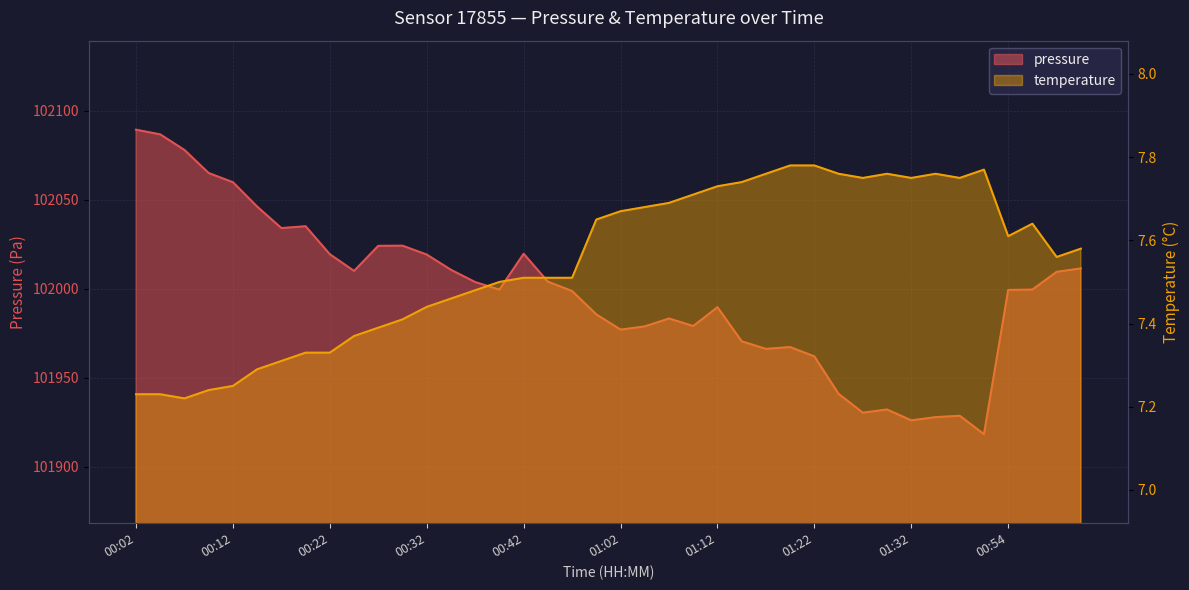

Reading left to right, what are all the values shown in this chart?

pressure: 00:02=102089.4	00:04=102086.8	00:07=102078.0	00:09=102065.1	00:12=102059.9	00:14=102046.2	00:17=102034.2	00:19=102035.2	00:22=102019.5	00:24=102010.1	00:27=102024.2	00:29=102024.3	00:32=102019.3	00:34=102010.7	00:37=102003.8	00:39=101999.6	00:42=102019.8	00:44=102004.1	00:47=101998.8	00:59=101985.7	01:02=101977.1	01:04=101978.9	01:07=101983.4	01:09=101979.2	01:12=101989.7	01:14=101970.6	01:17=101966.3	01:19=101967.3	01:22=101962.1	01:24=101941.1	01:27=101930.5	01:29=101932.3	01:32=101926.2	01:34=101928.0	01:37=101928.8	01:39=101918.4	00:54=101999.4	00:57=101999.6	00:49=102009.6	00:52=102011.5
temperature: 00:02=7.2	00:04=7.2	00:07=7.2	00:09=7.2	00:12=7.2	00:14=7.3	00:17=7.3	00:19=7.3	00:22=7.3	00:24=7.4	00:27=7.4	00:29=7.4	00:32=7.4	00:34=7.5	00:37=7.5	00:39=7.5	00:42=7.5	00:44=7.5	00:47=7.5	00:59=7.7	01:02=7.7	01:04=7.7	01:07=7.7	01:09=7.7	01:12=7.7	01:14=7.7	01:17=7.8	01:19=7.8	01:22=7.8	01:24=7.8	01:27=7.8	01:29=7.8	01:32=7.8	01:34=7.8	01:37=7.8	01:39=7.8	00:54=7.6	00:57=7.6	00:49=7.6	00:52=7.6